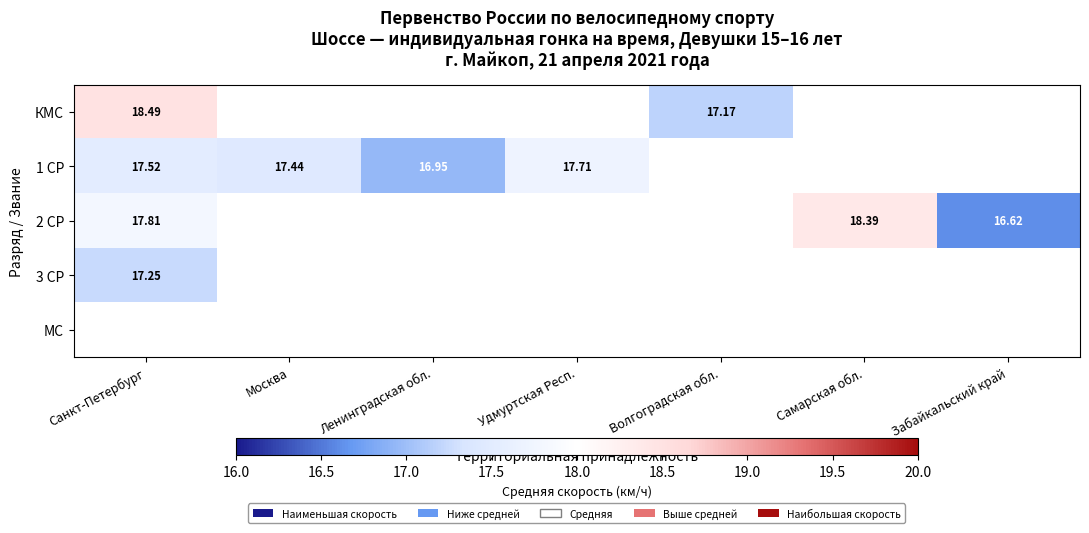

How many distinct data groups are displayed?

5